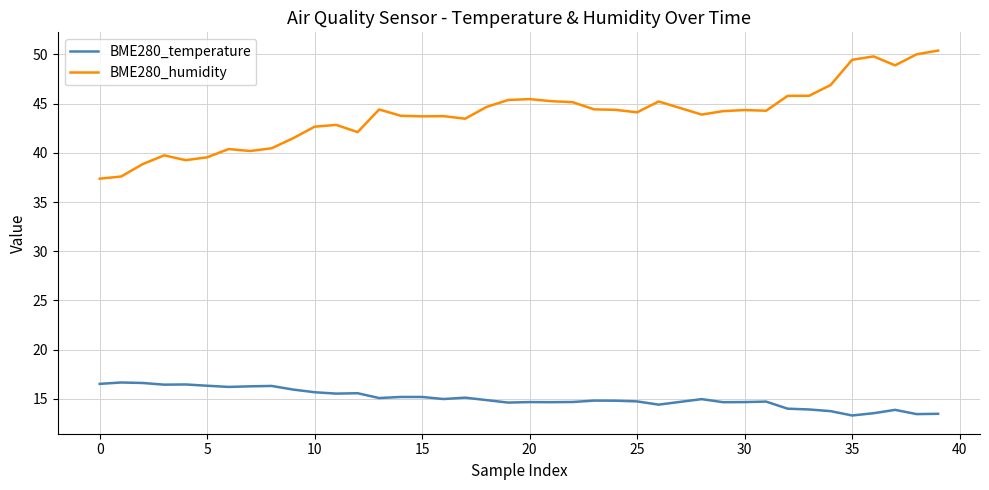

How many distinct data groups are displayed?

2